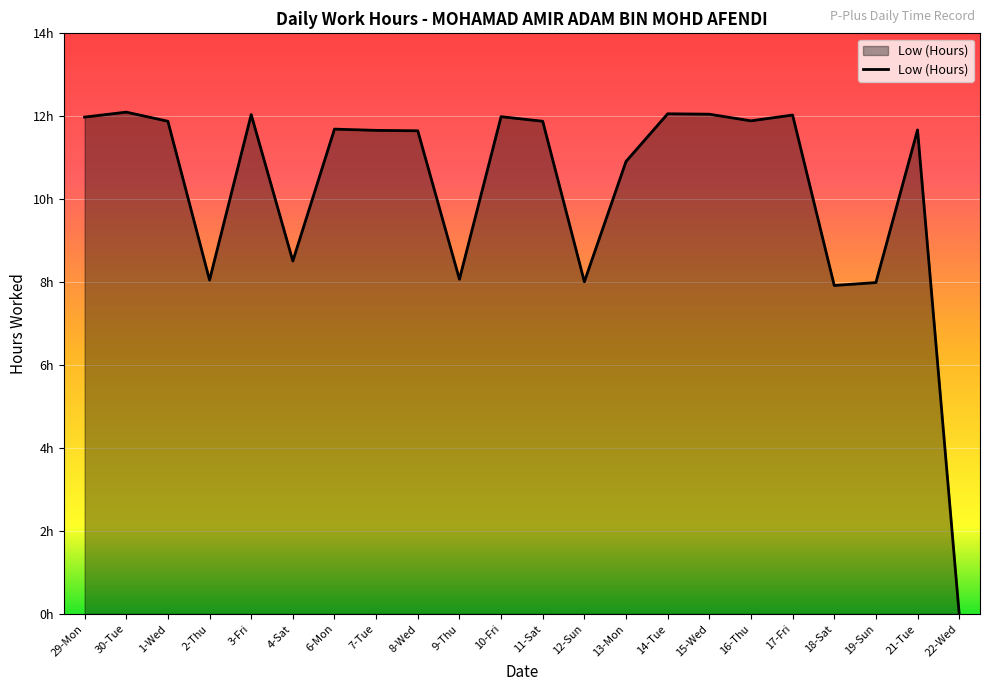

What is the difference between the maximum and second lowest values?

4.2